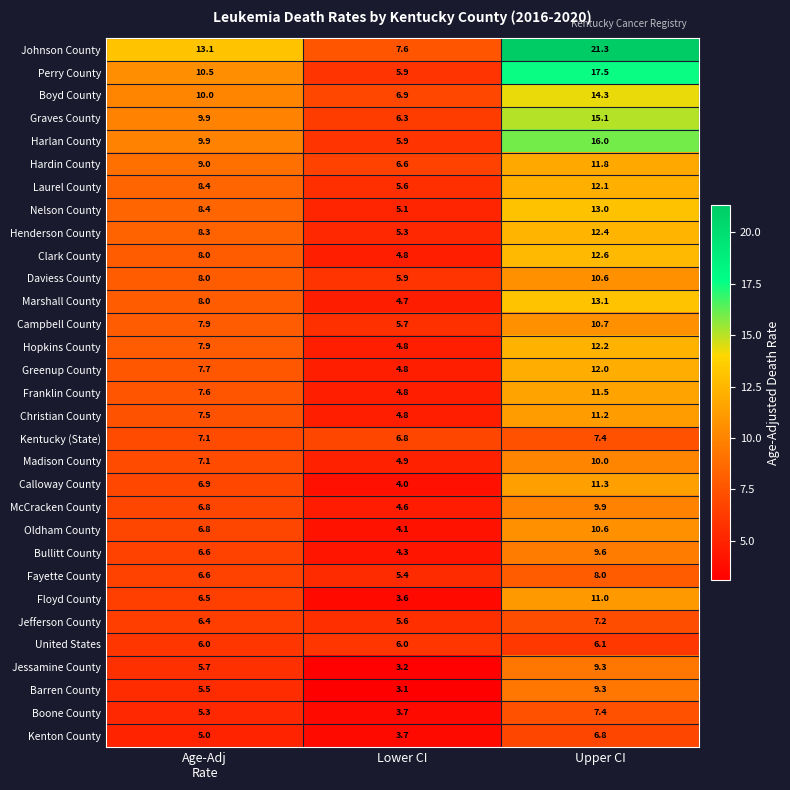

What is the spread (max minus min) of values at Upper CI?

15.2